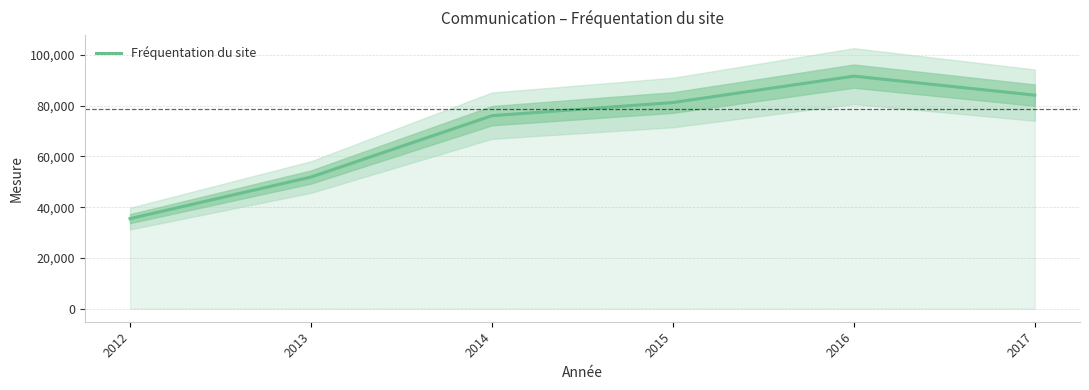

True or false: the data has more than 1 interior local peaks.

False